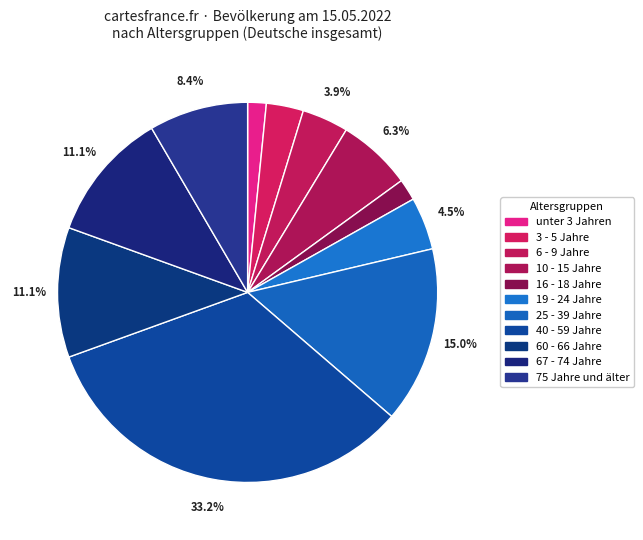

Does any single category account for the majority?

No